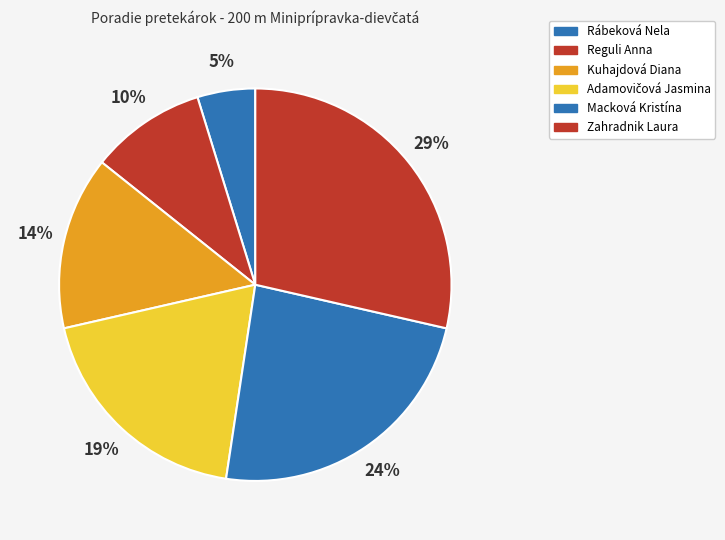

To the nearest percent, what percentage of the pie is Macková Kristína?

24%